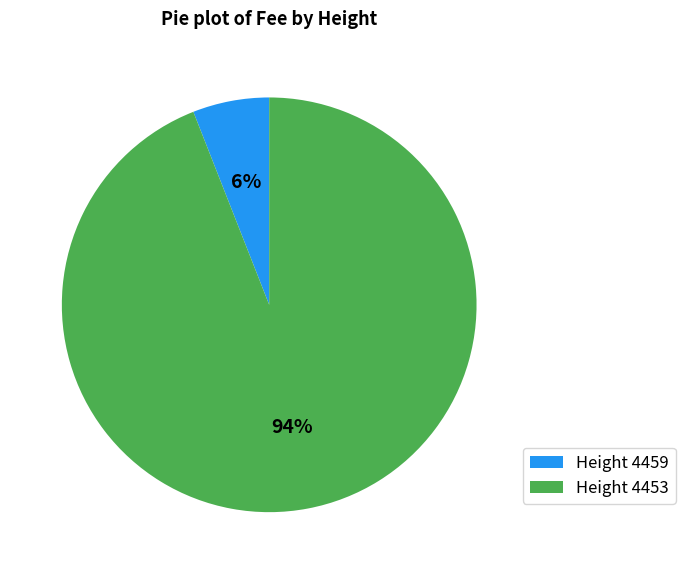

The Height 4453 slice represents 99% of the pie. True or false?

False